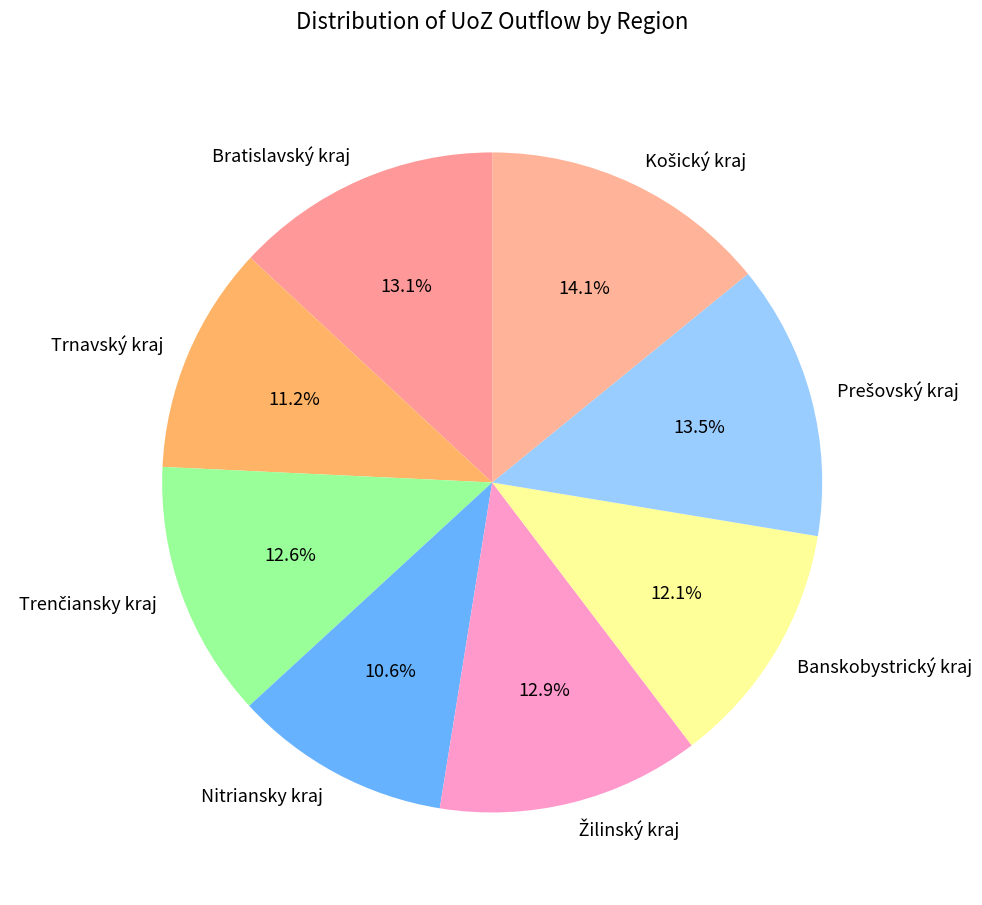

Which slice is the smallest?

Nitriansky kraj